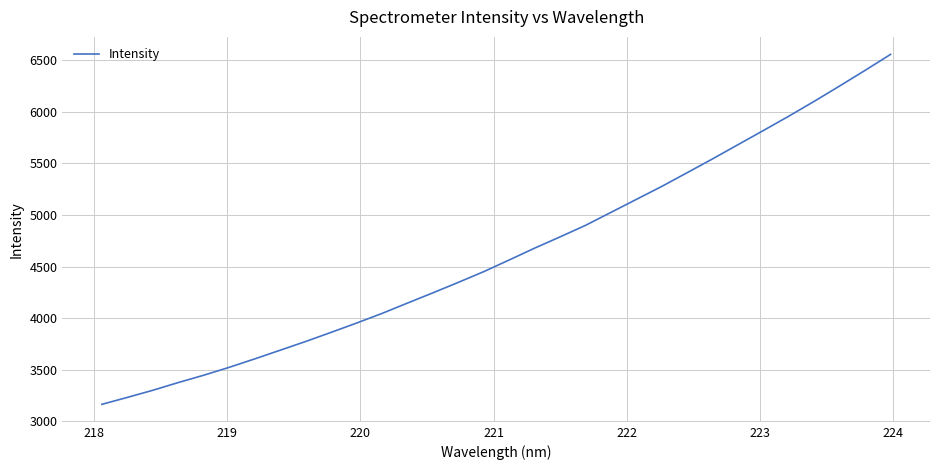

What is the smallest value displayed?

3165.5